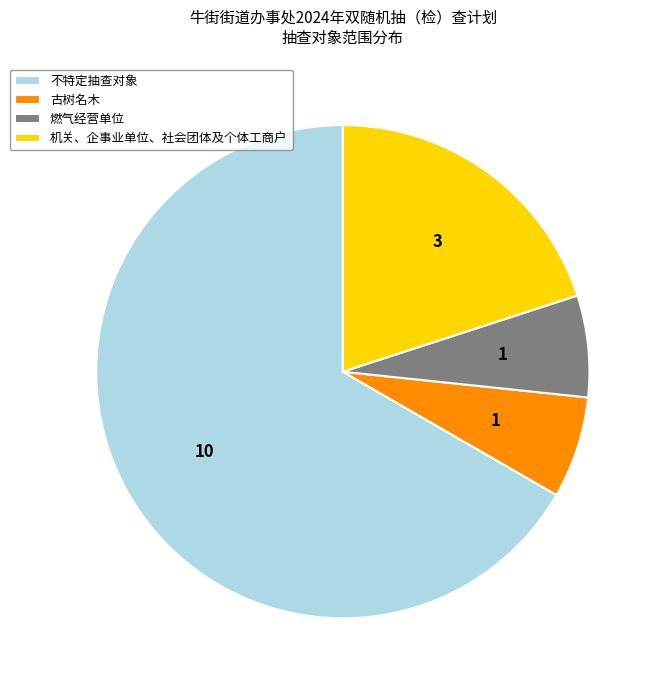

Approximately how many times larger is the value at 机关、企事业单位、社会团体及个体工商户 compared to 燃气经营单位?

3.0